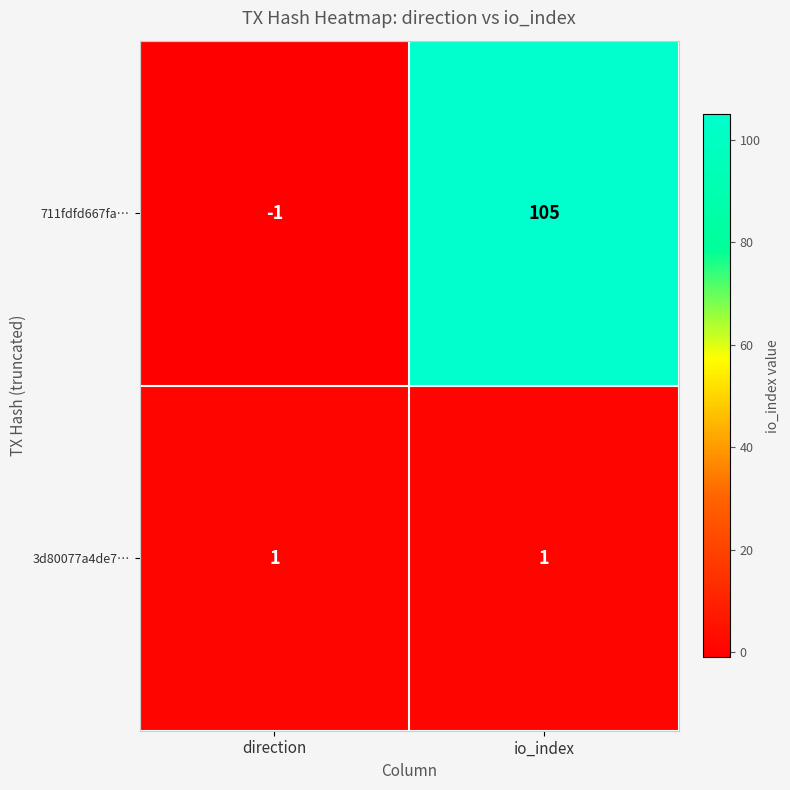

Where is 711fdfd667fa… nearest to the value 52?

direction